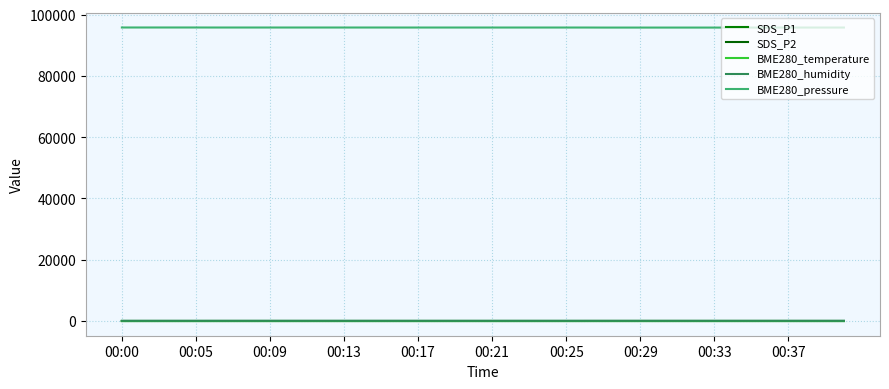

Which series has the largest range (max minus min)?

BME280_pressure